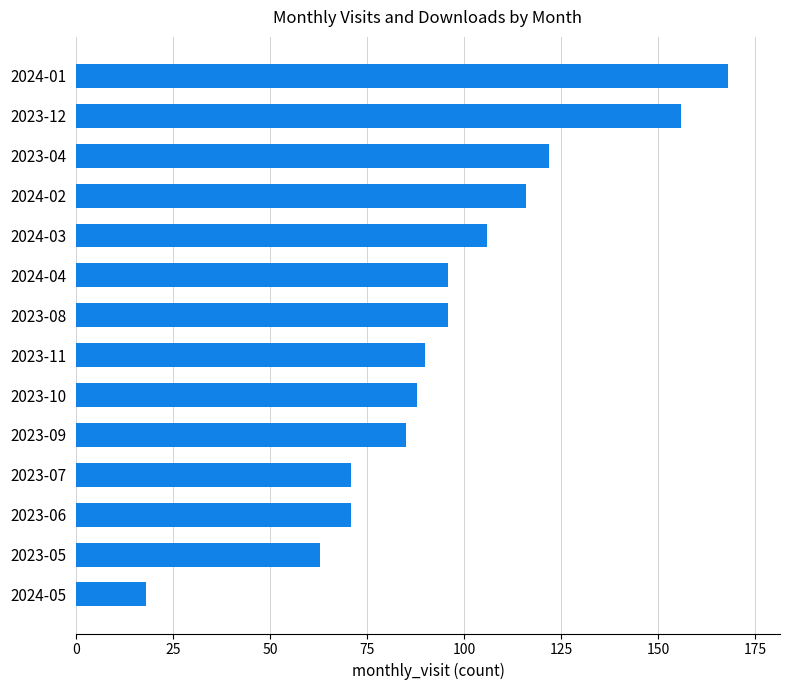

The value at 2024-03 is 175. True or false?

False